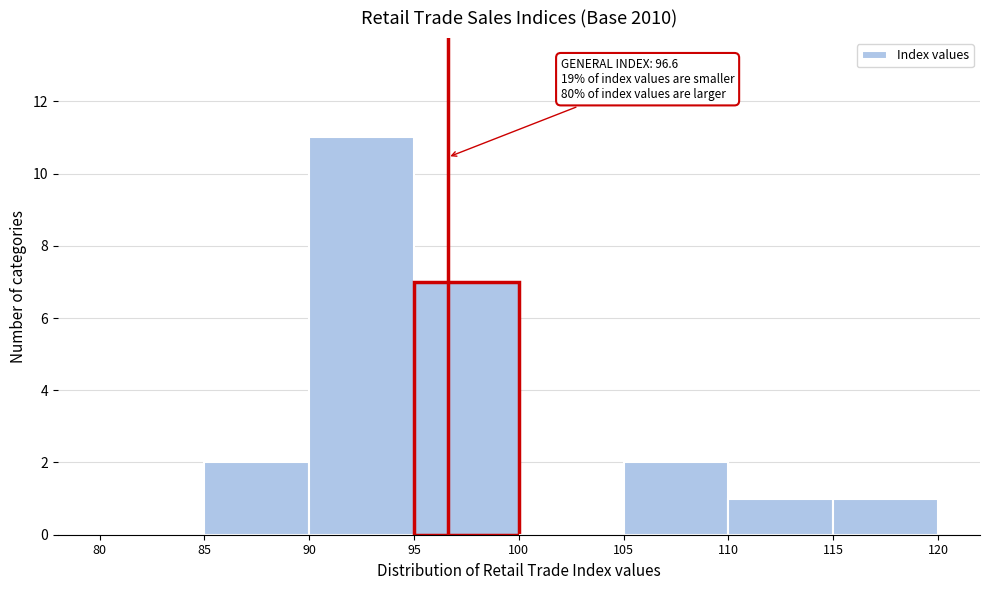

Over which range of the x-axis is the bar tallest?

90 to 95